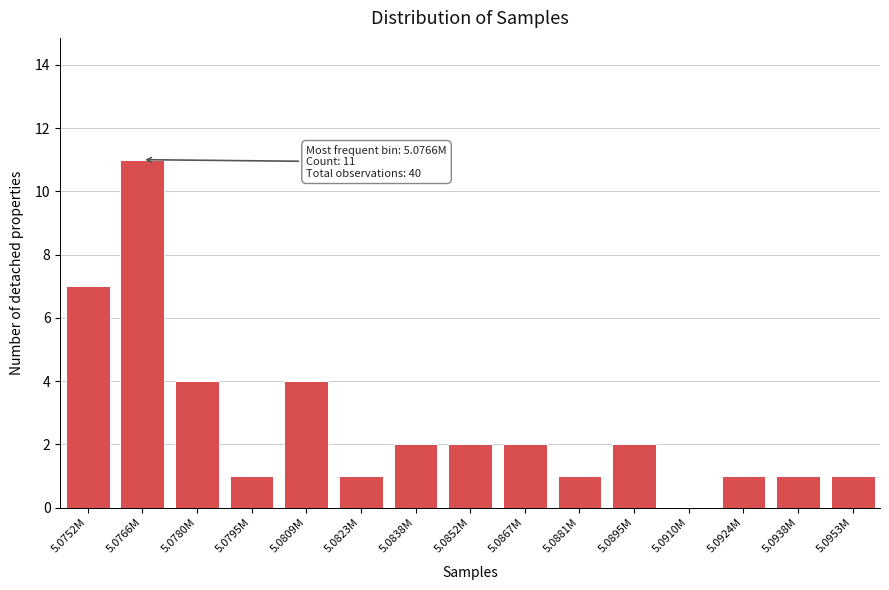

Reading right to left, extract all data points from this chart.

5.0953M=1	5.0938M=1	5.0924M=1	5.0910M=0	5.0895M=2	5.0881M=1	5.0867M=2	5.0852M=2	5.0838M=2	5.0823M=1	5.0809M=4	5.0795M=1	5.0780M=4	5.0766M=11	5.0752M=7